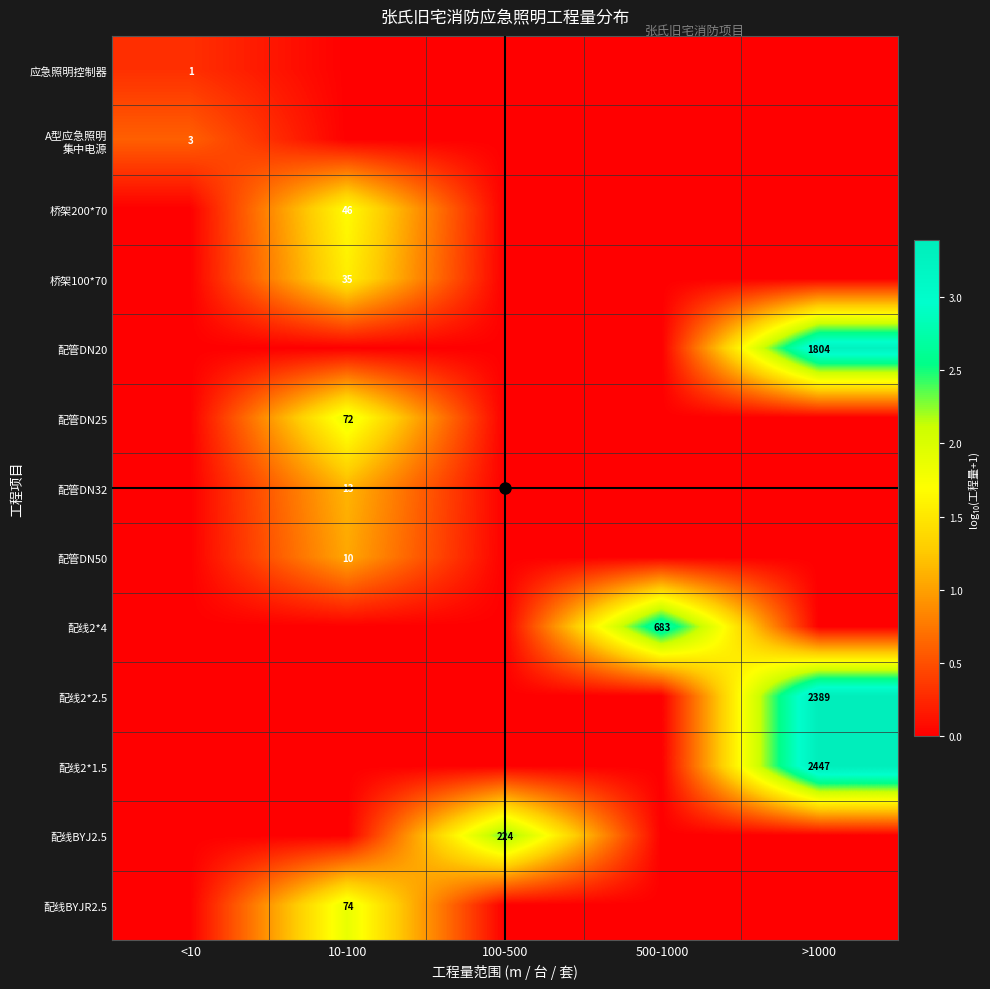

How many values in the 配管DN32 series exceed 0?

1